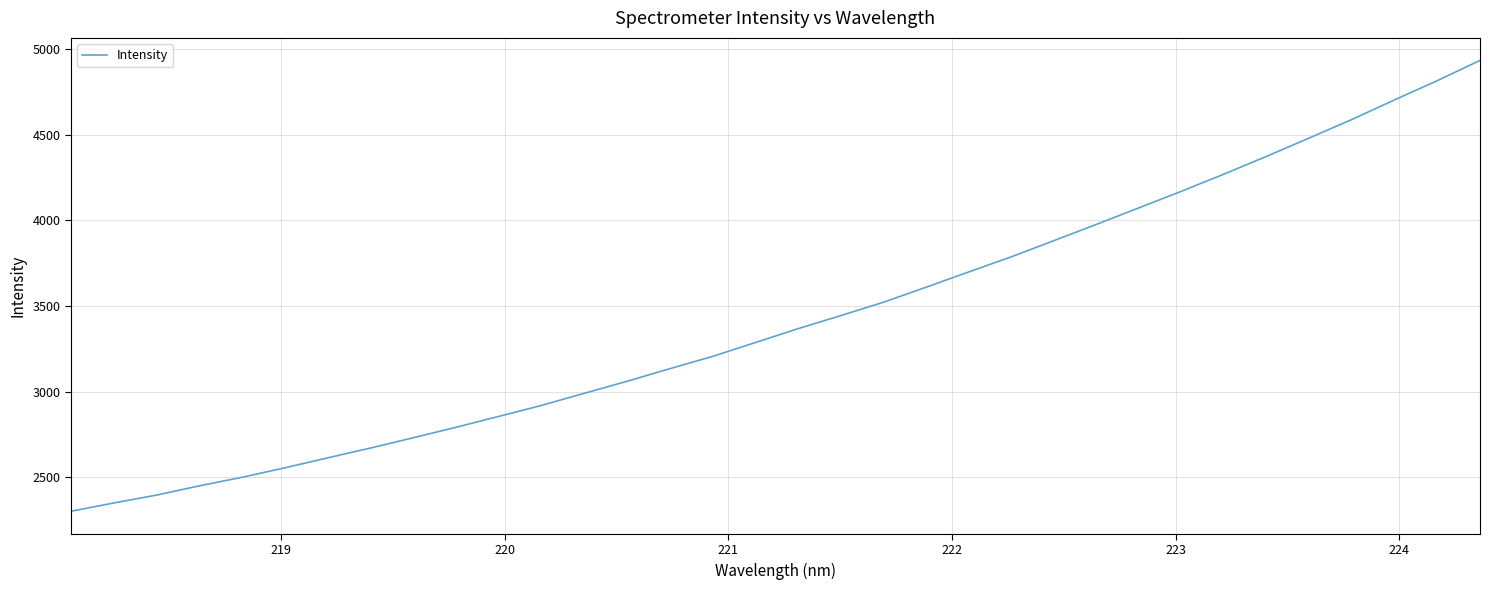

What is the greatest value displayed?

4933.3